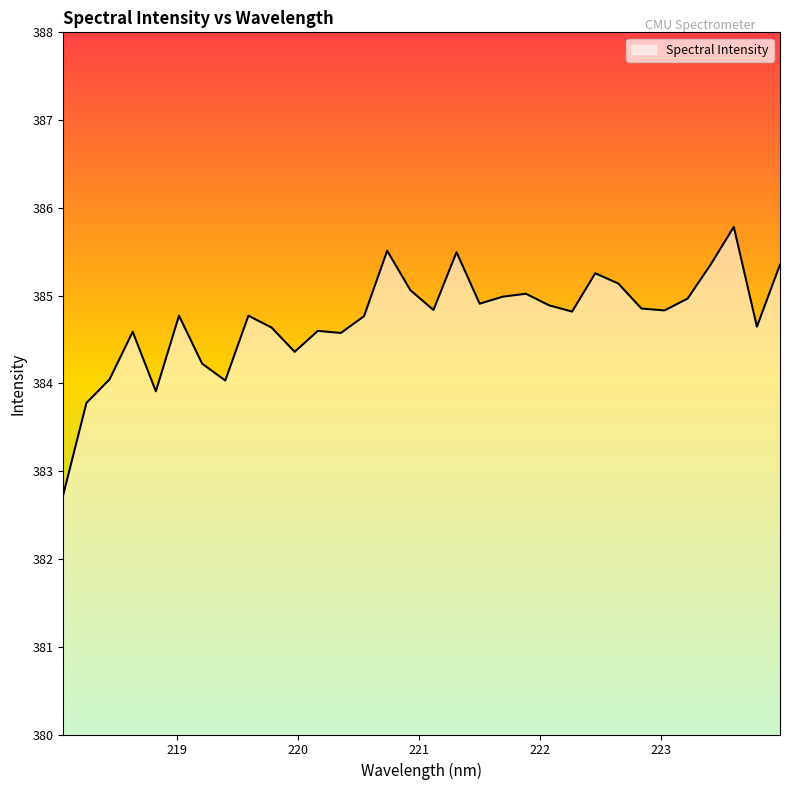

What is the greatest value displayed?

385.8